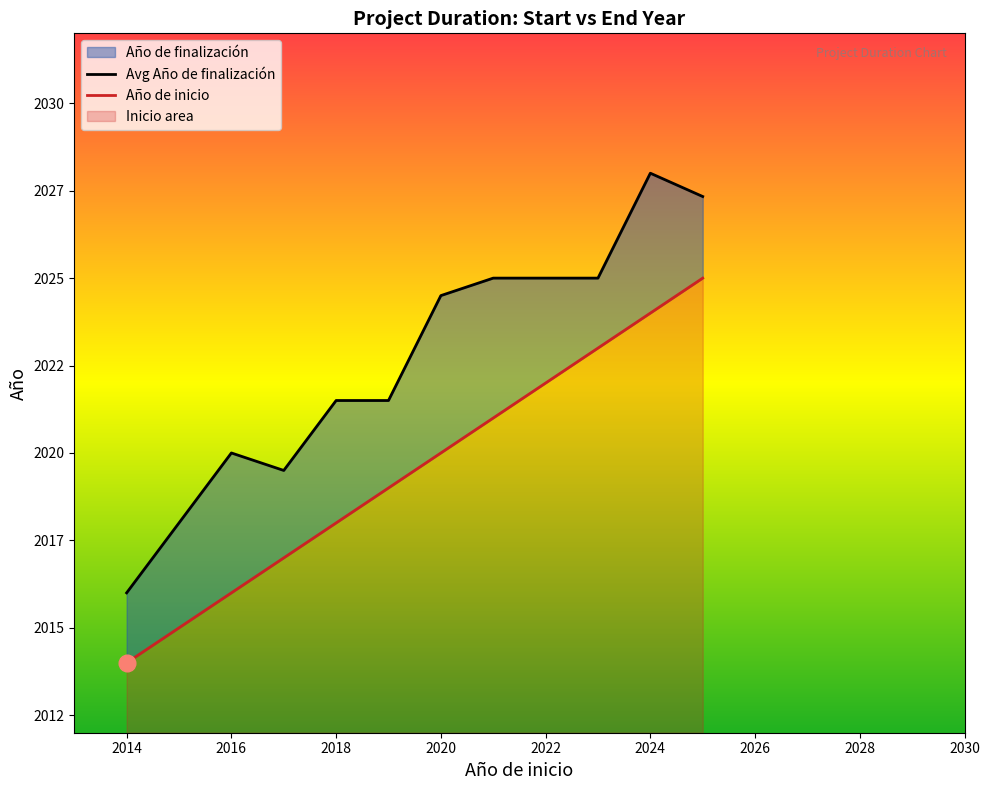

Which series has the largest total across all categories?

Avg Año de finalización